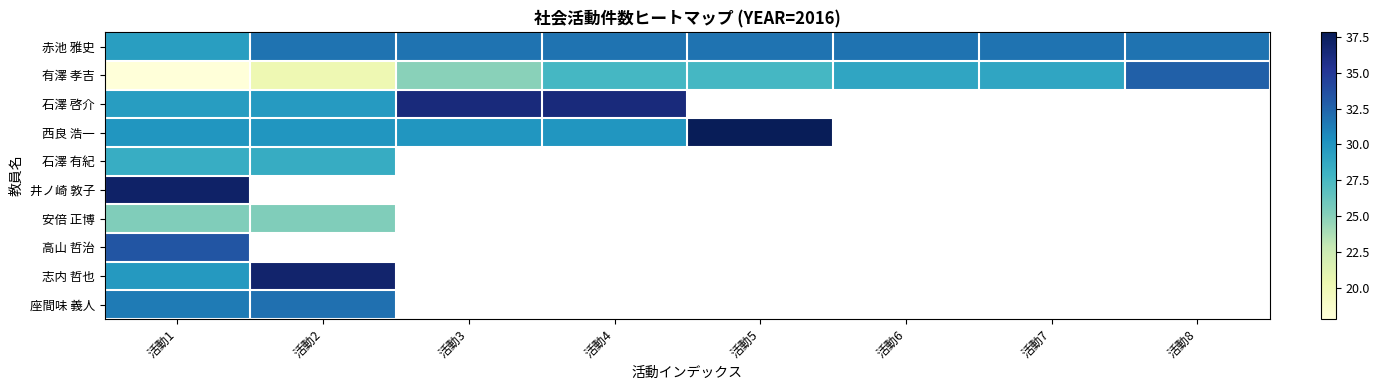

Between 活動3 and 活動8, which series saw the biggest shift?

有澤 孝吉